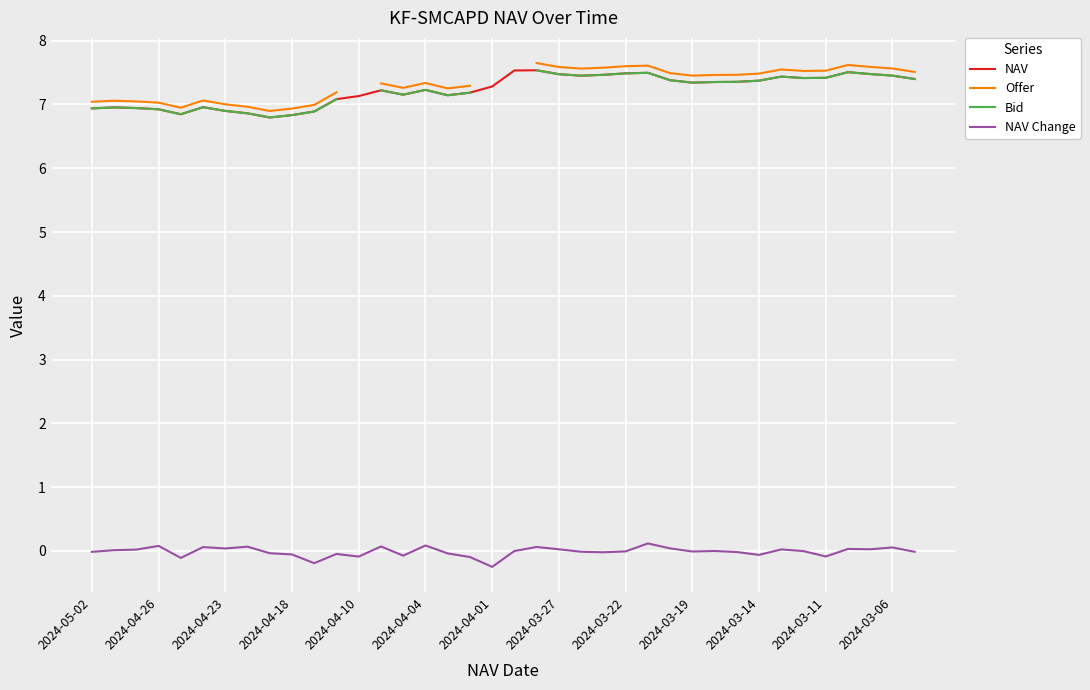

In Offer, how many points are lower than both neighbors (excluding endpoints)?

7